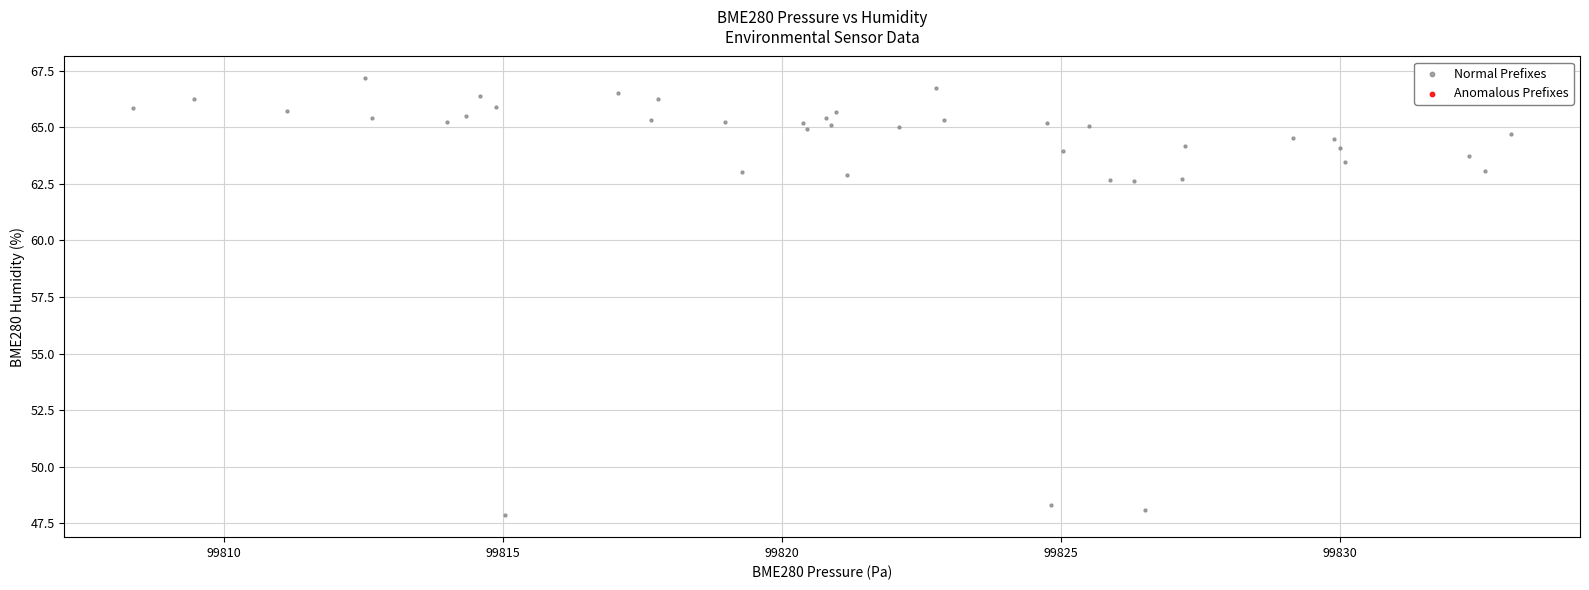

What is the range of X values (max minus min)?

24.7